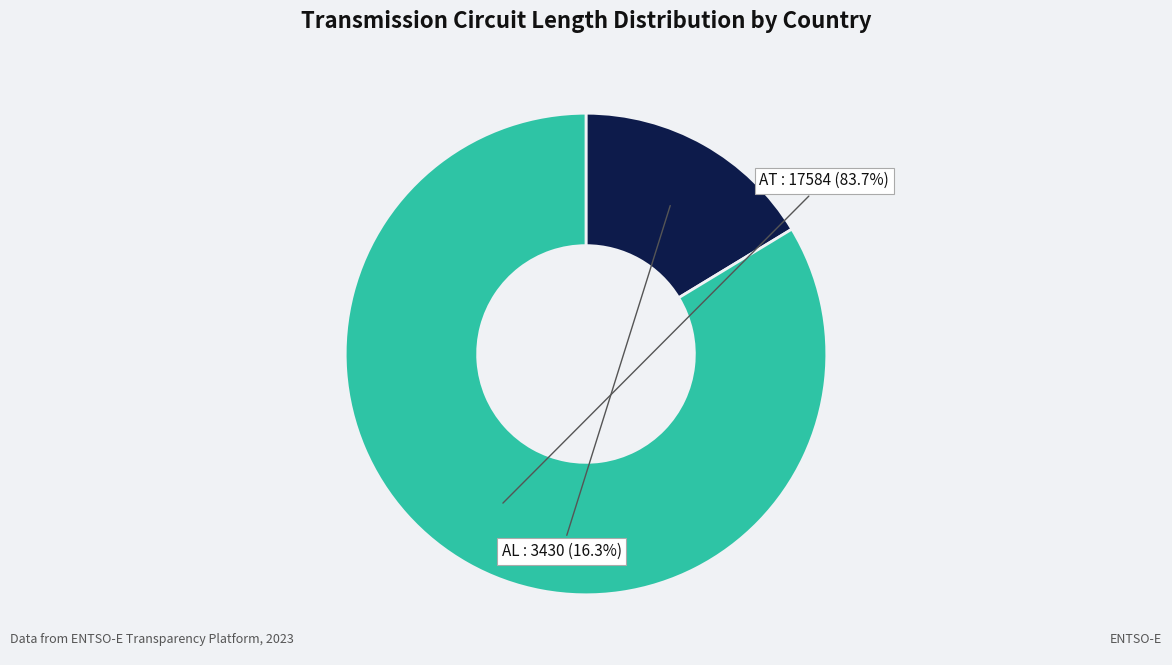

Between AL and AT, which is larger?

AT